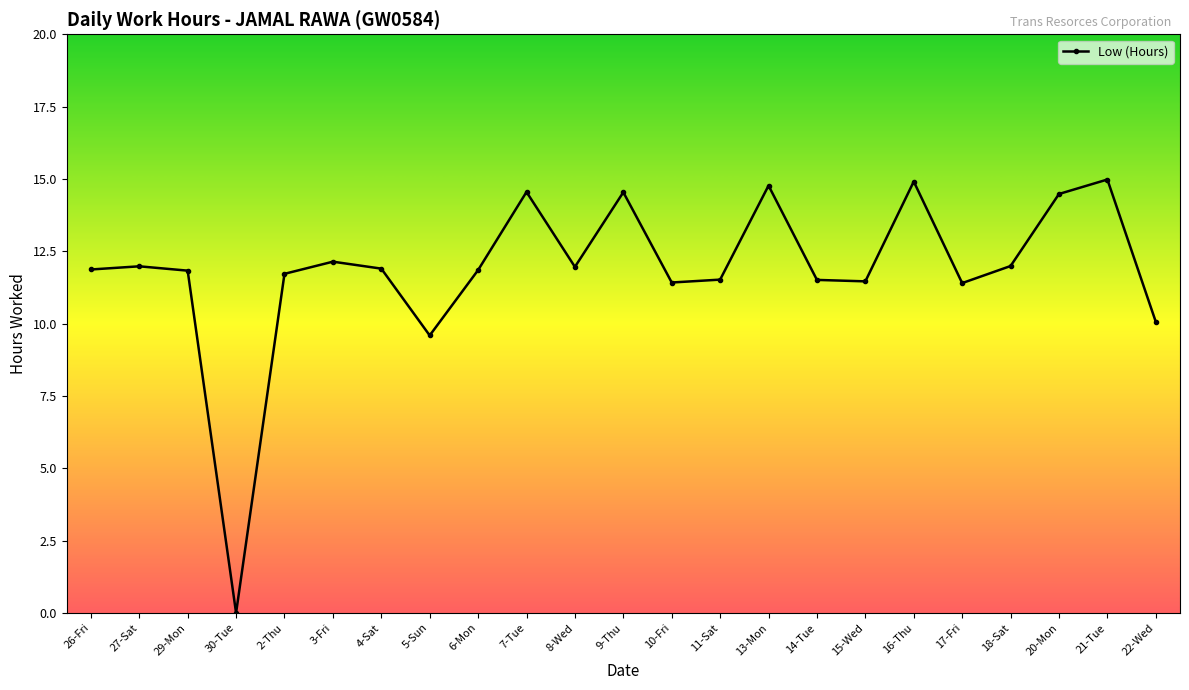

Where is the data nearest to the value 7?

5-Sun